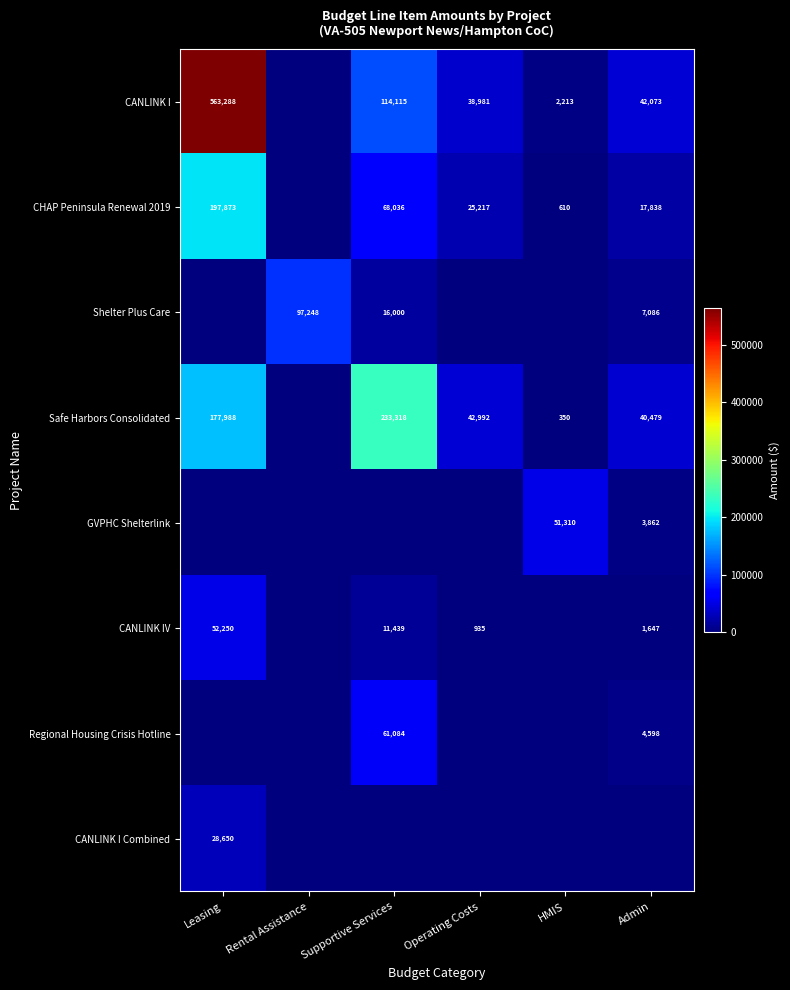

True or false: Regional Housing Crisis Hotline has a value of 2310 at Admin.

False